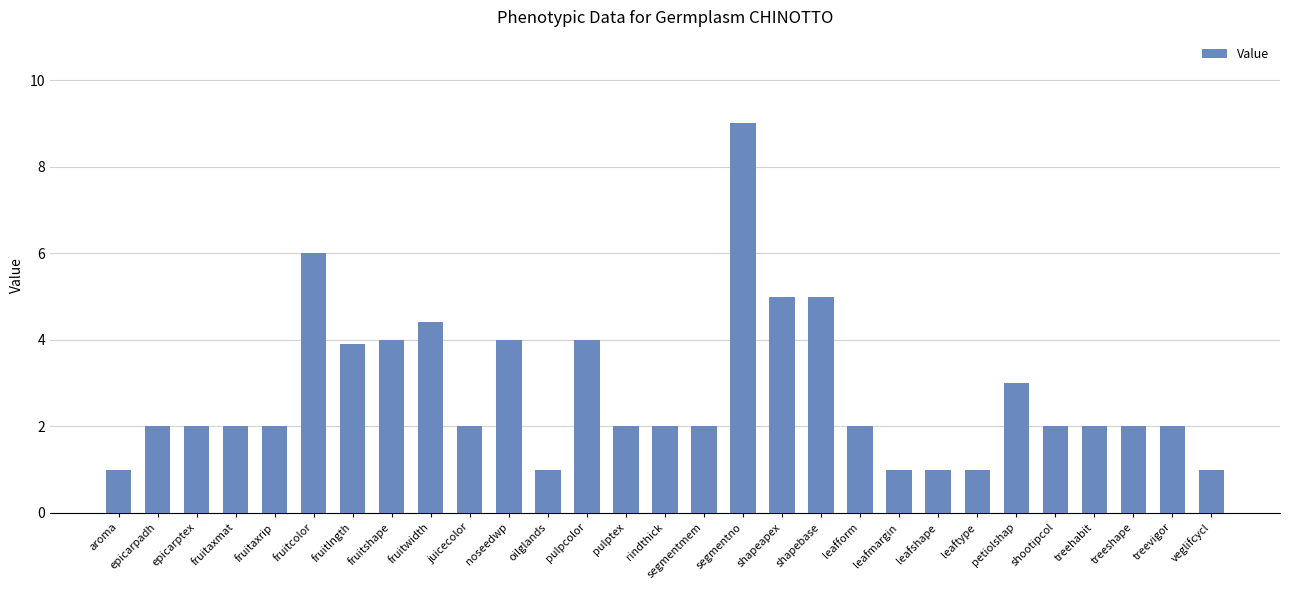

Reading left to right, extract all data points from this chart.

1.0	2.0	2.0	2.0	2.0	6.0	3.9	4.0	4.4	2.0	4.0	1.0	4.0	2.0	2.0	2.0	9.0	5.0	5.0	2.0	1.0	1.0	1.0	3.0	2.0	2.0	2.0	2.0	1.0